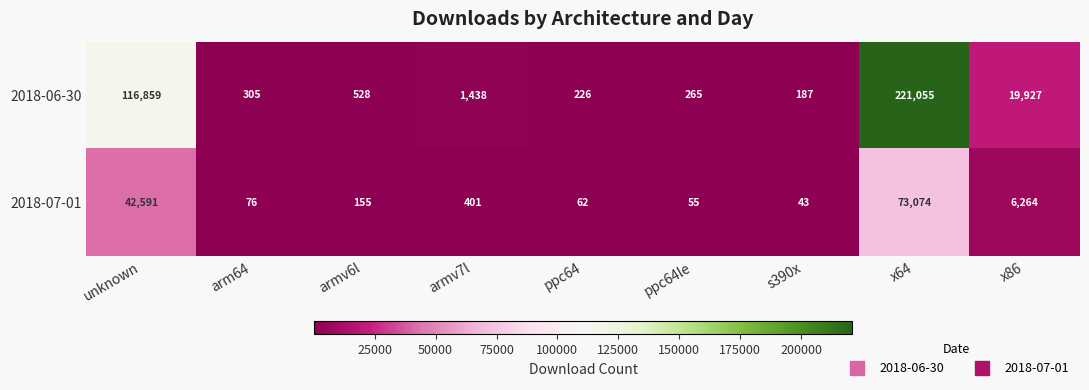

Which series has the widest spread of values?

2018-06-30